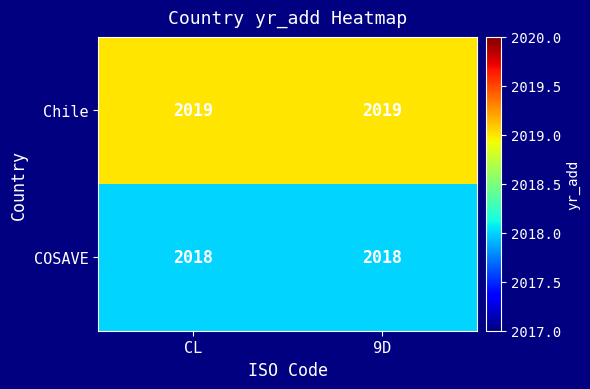

What is the spread (max minus min) of values at 9D?

1